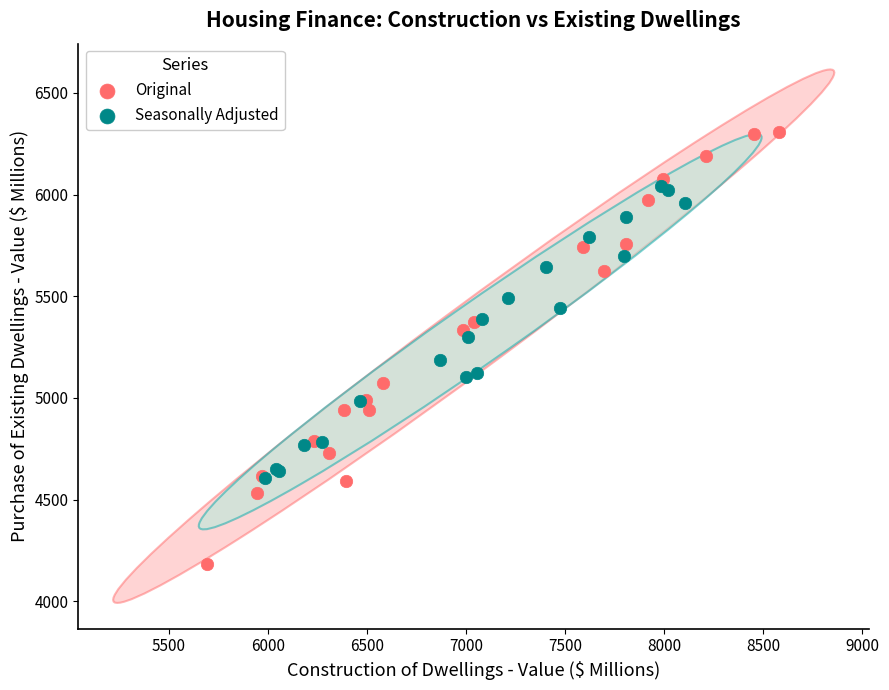

Which series contains the lowest Y value?

Original